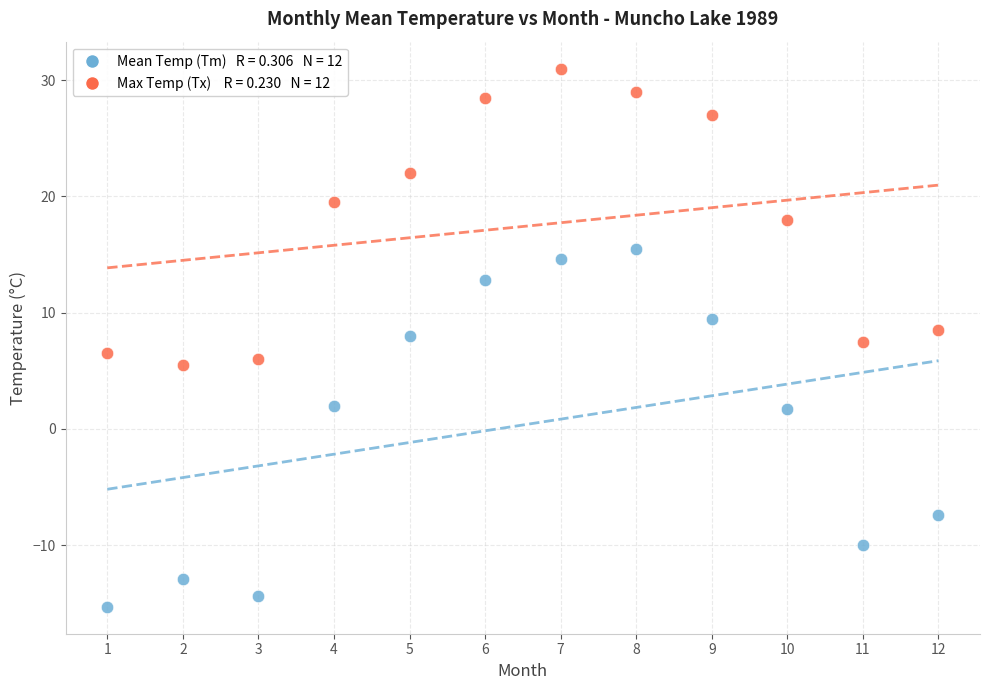

Across all data points, what is the range of X values (max minus min)?

11.0